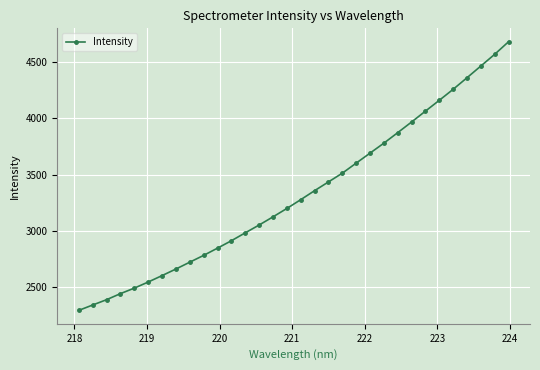

What is the value of the 20th point from the left?

3512.3